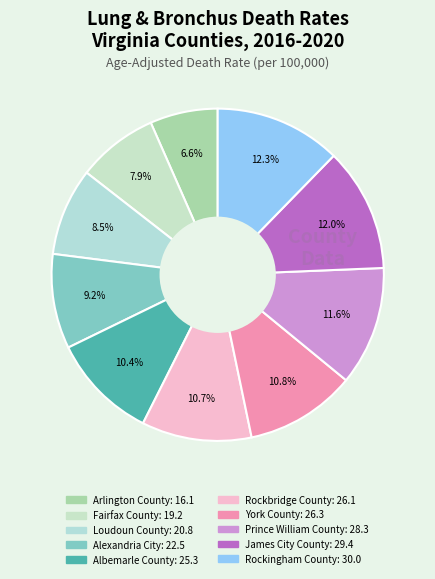

How many slices are in this pie chart?

10